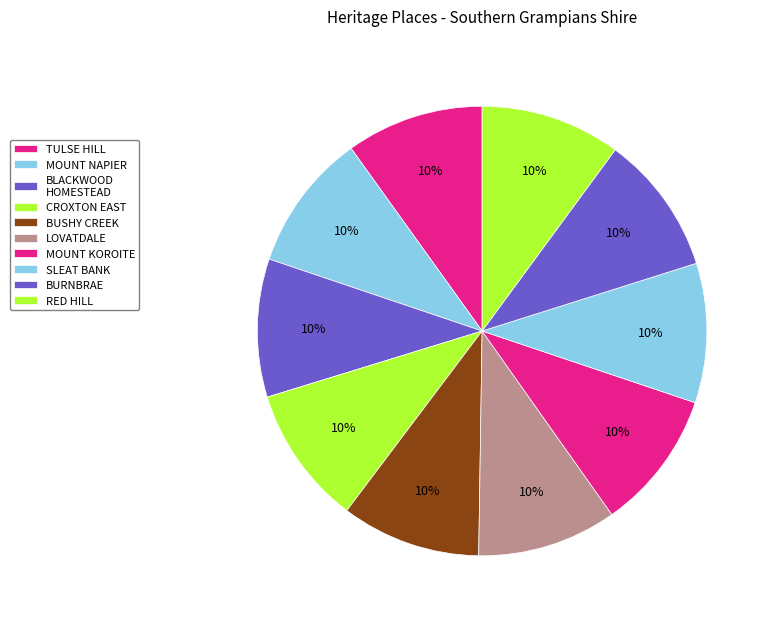

Rank the categories by value from lowest to highest.

TULSE HILL, MOUNT NAPIER HOMESTEAD, BLACKWOOD HOMESTEAD COMPLEX AND CEMETERY, CROXTON EAST HOMESTEAD, BUSHY CREEK HOMESTEAD COMPLEX, LOVATDALE HOMESTEAD, MOUNT KOROITE HOMESTEAD COMPLEX, SLEAT BANK, BURNBRAE HOMESTEAD, RED HILL